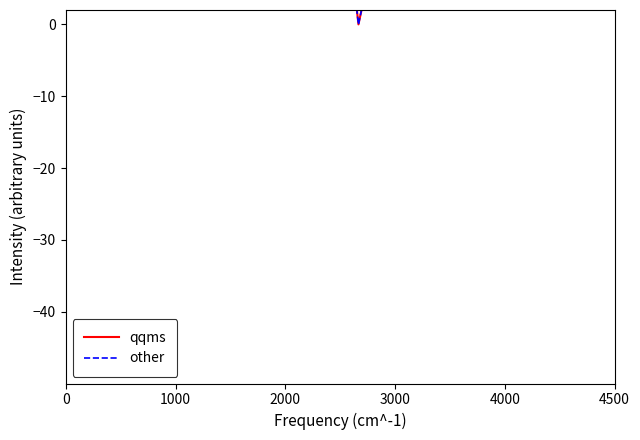

How many lines are shown in the chart?

2